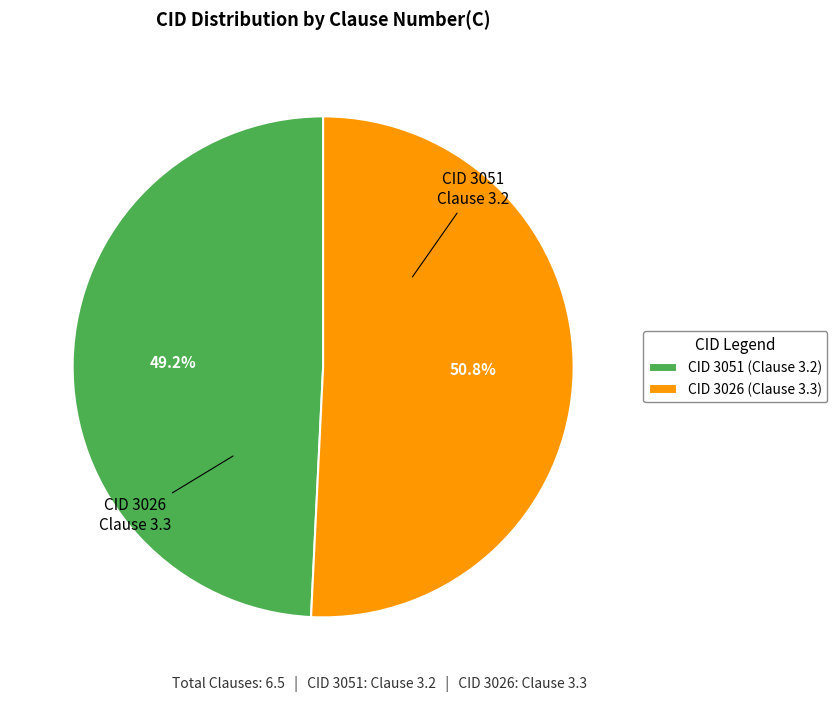

Do CID 3051 (Clause 3.2) and CID 3026 (Clause 3.3) together represent more than half of the pie?

Yes